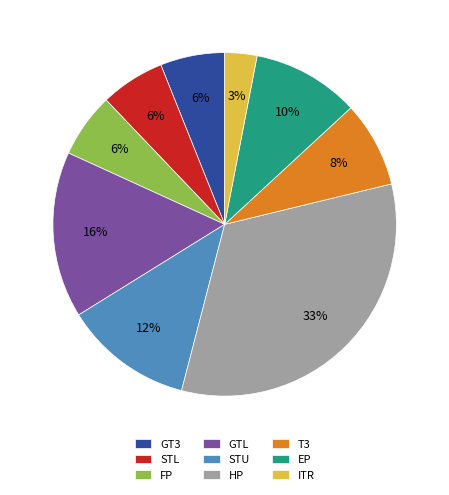

To the nearest percent, what portion does FP represent?

6%